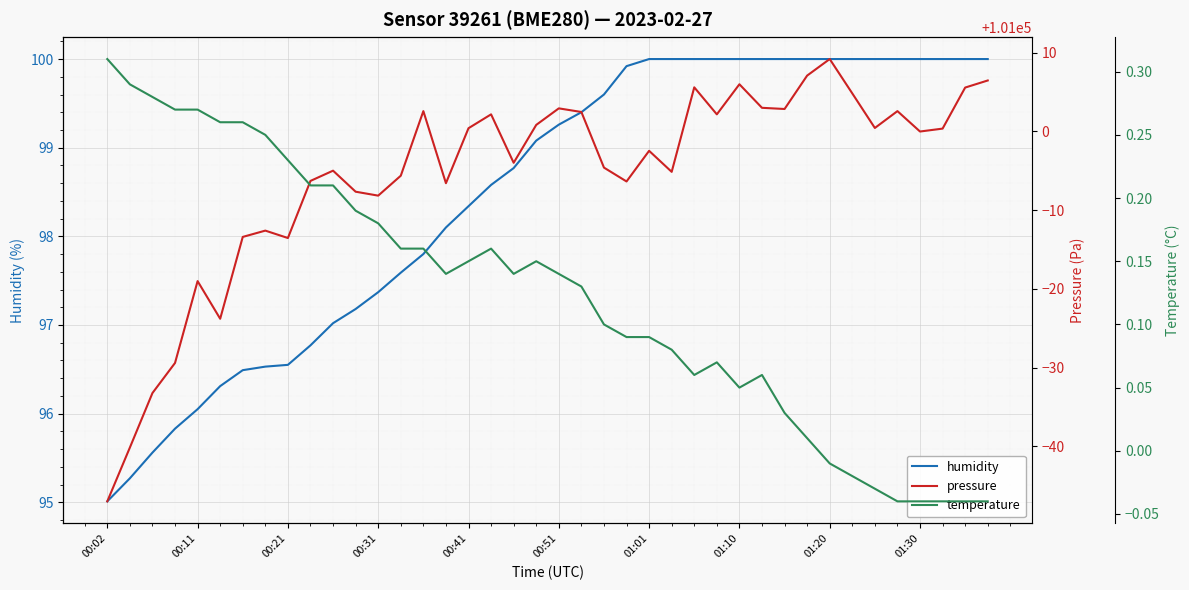

How many data points in pressure are above 100999?

20